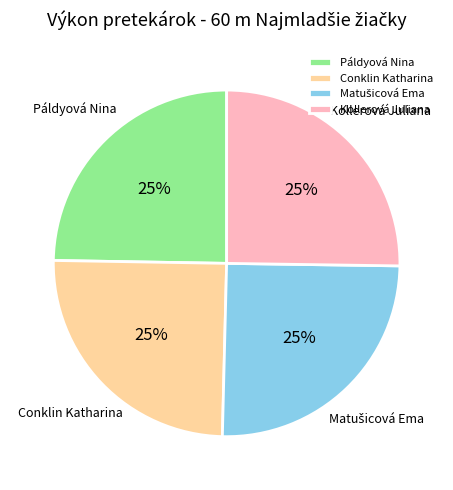

Does Kollerová Juliana represent more than half of the total?

No